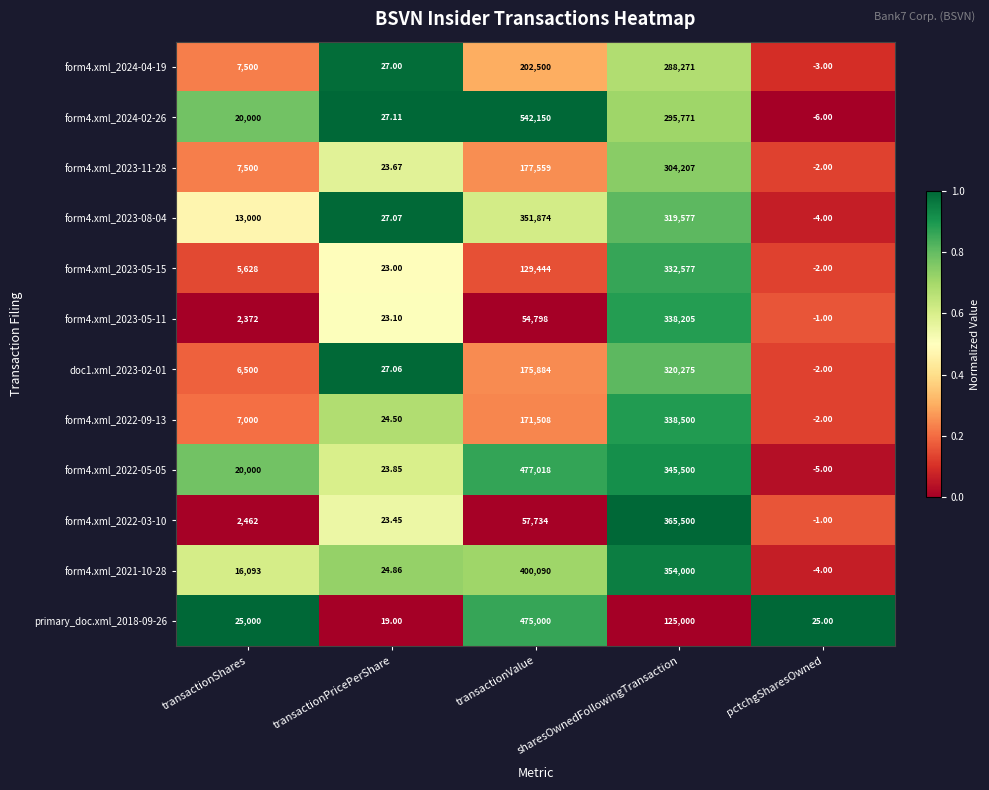

At which category is the sum across all series the highest?

sharesOwnedFollowingTransaction